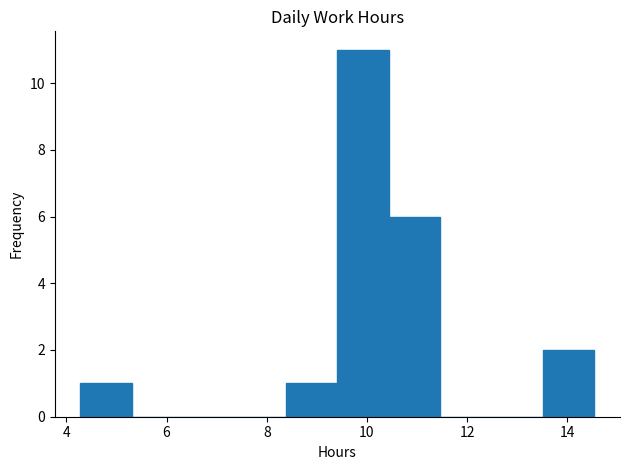

How tall is the bar that spans 8.4 to 9.4 on the x-axis? Neither the bar edges nor the heights are printed on the chart, so give them approximately, as read against the axes.

1